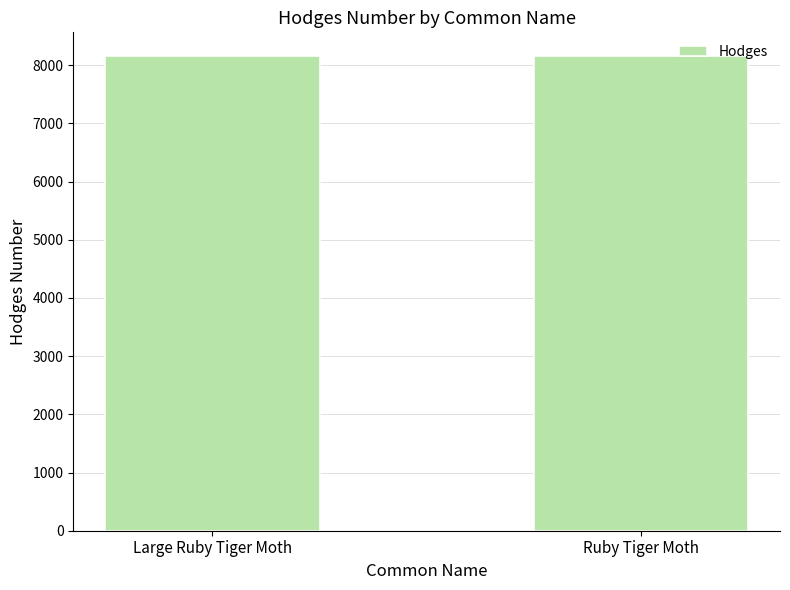

How many values are between 8156 and 8158?

2